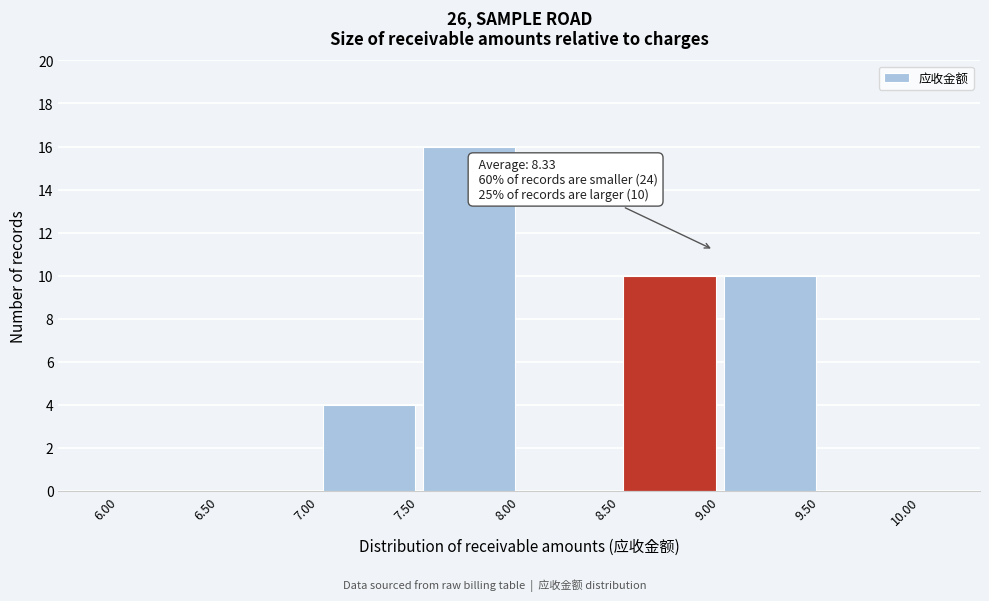

Over which range of the x-axis is the bar tallest?

7.50 to 8.00